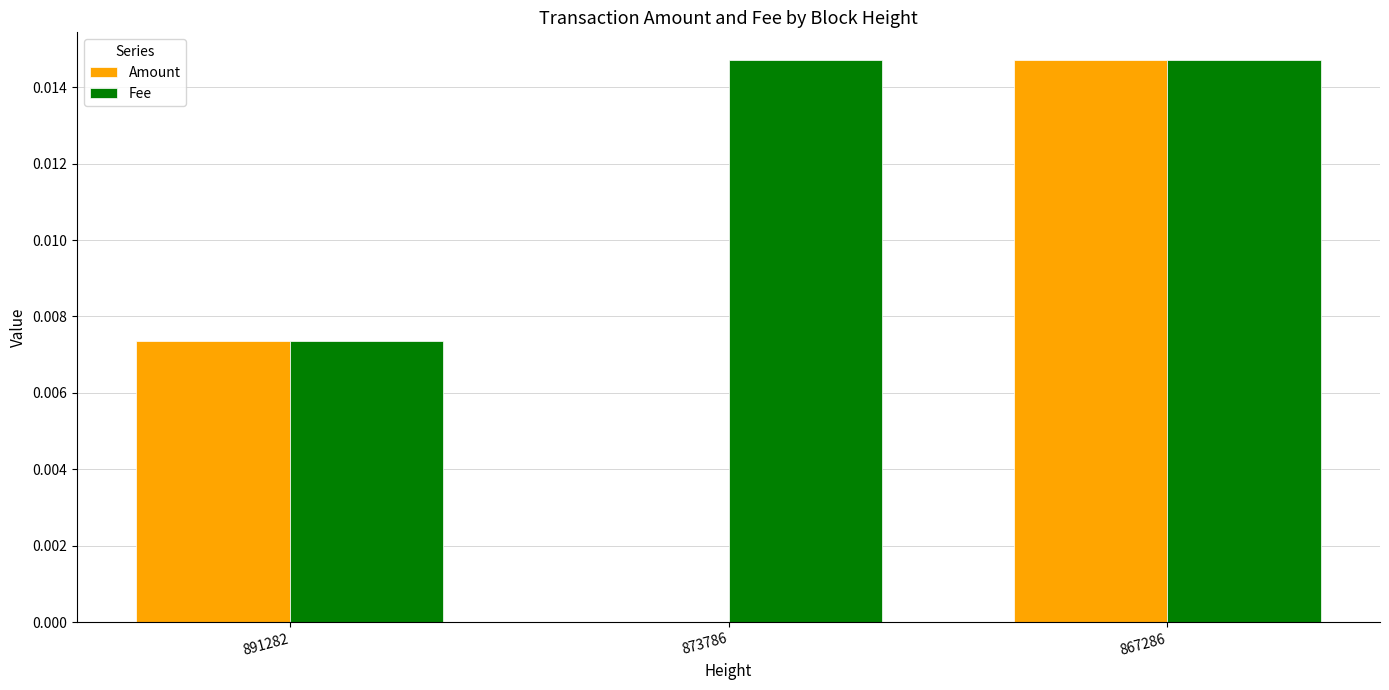

True or false: Fee has a value of 0.0 at 873786.

True